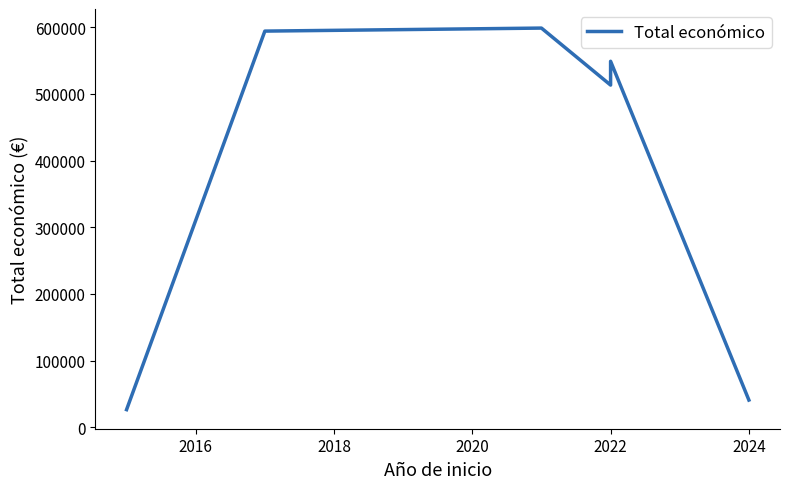

Reading right to left, what are all the values shown in this chart?

40814	548889	513192	598672	594138	26442